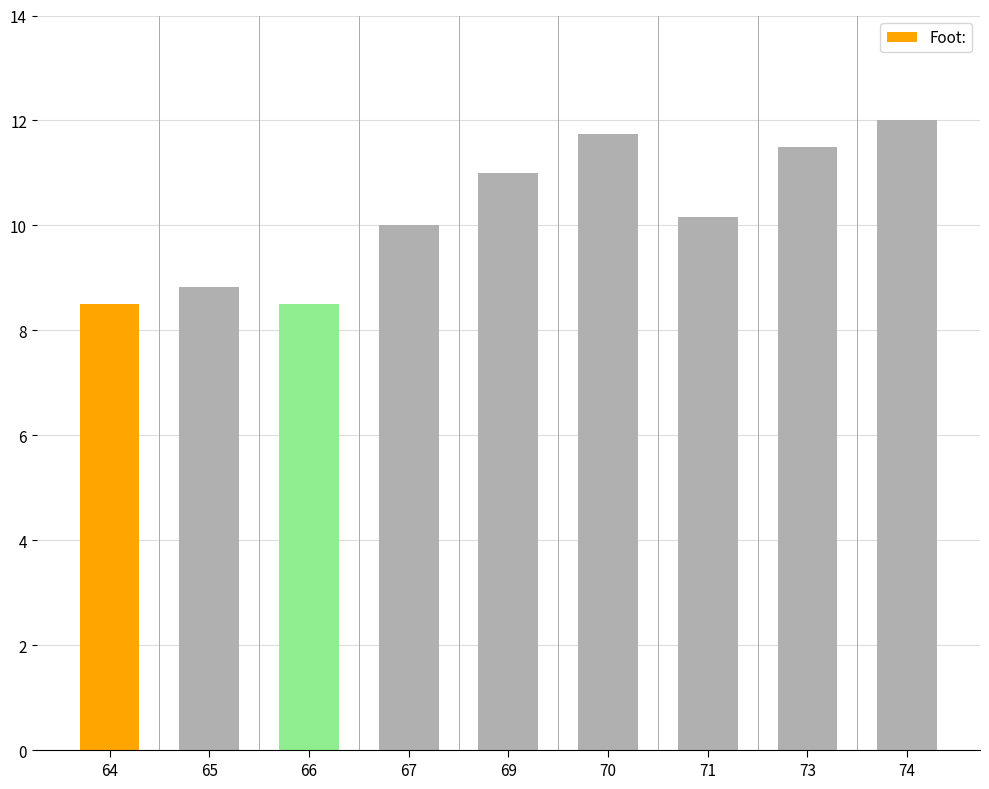

What is the sum of the values at 65 and 73?

20.3